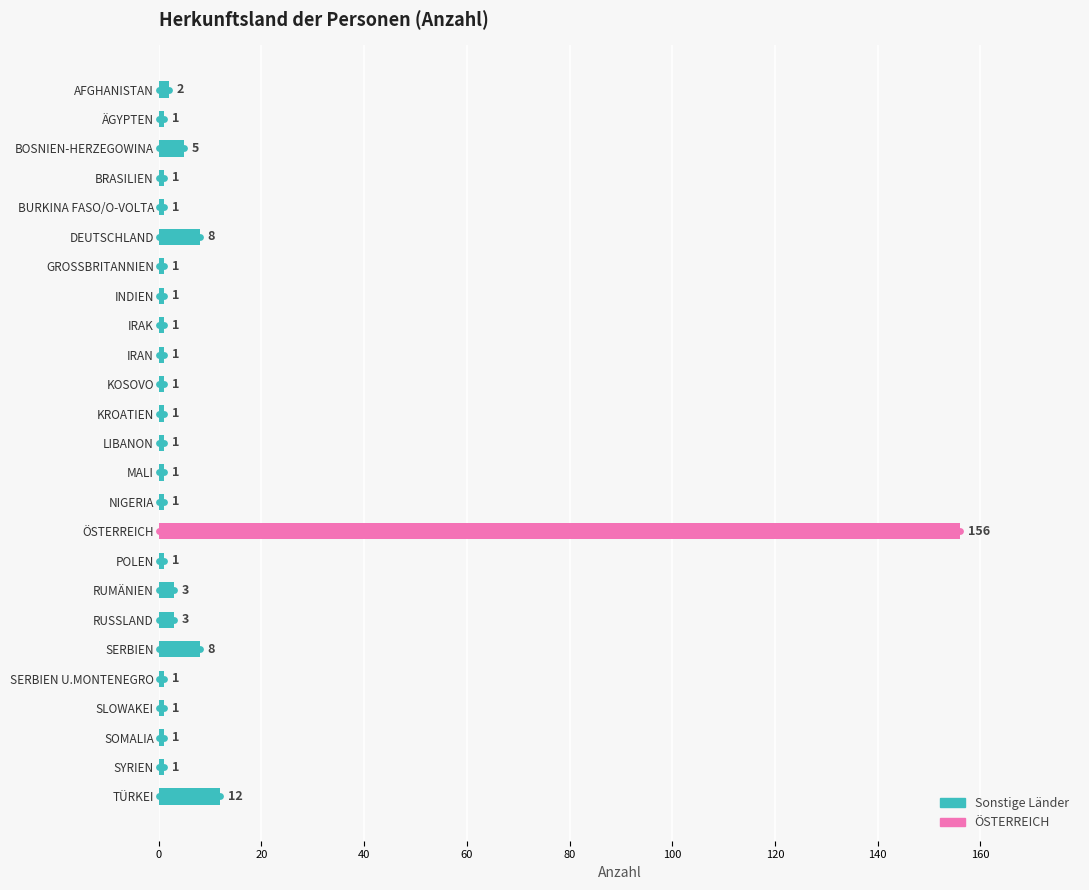

What is the change in value from SERBIEN to SLOWAKEI?

-7